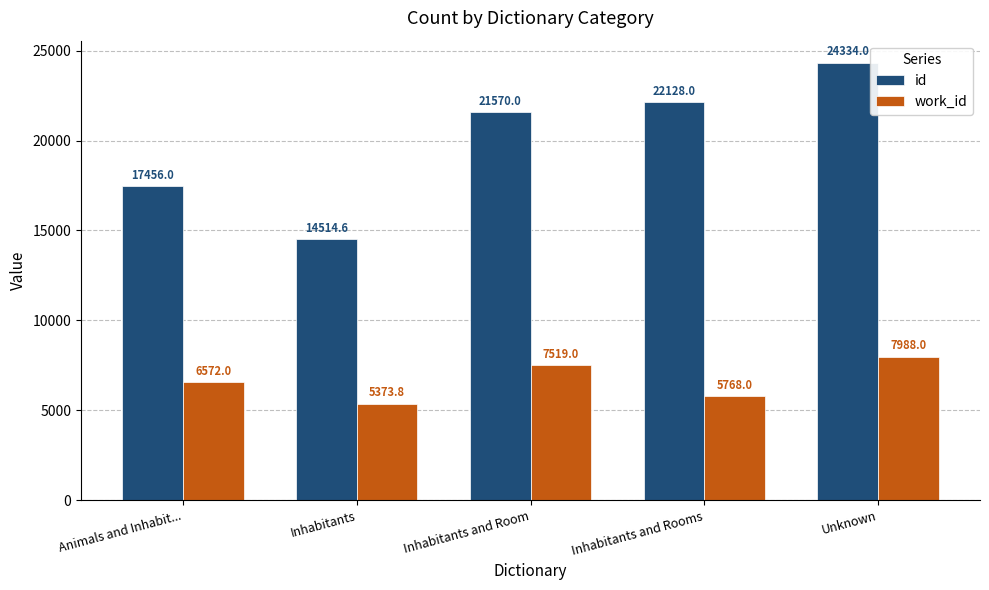

What is the total value across all series at Inhabitants and Room?

29089.0